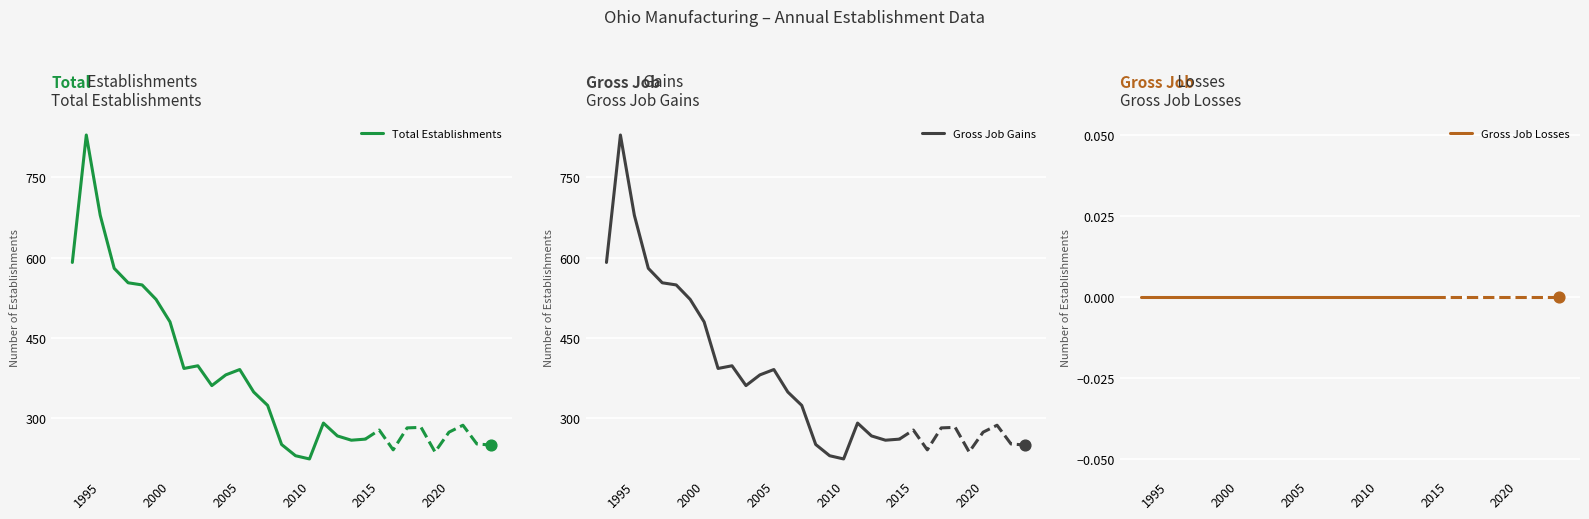

Which series has the largest total across all categories?

Total Establishments